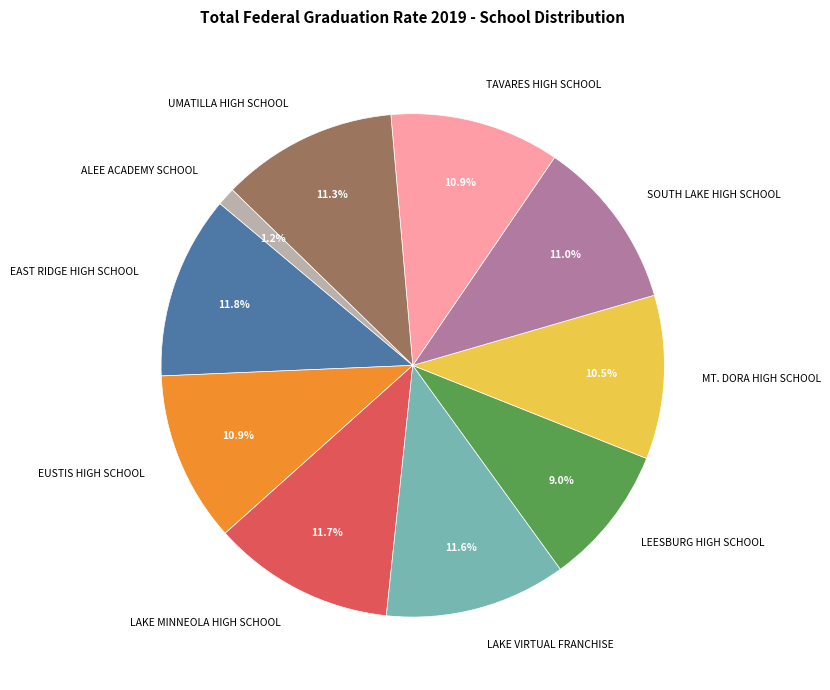

Does SOUTH LAKE HIGH SCHOOL account for over 50% of the chart?

No